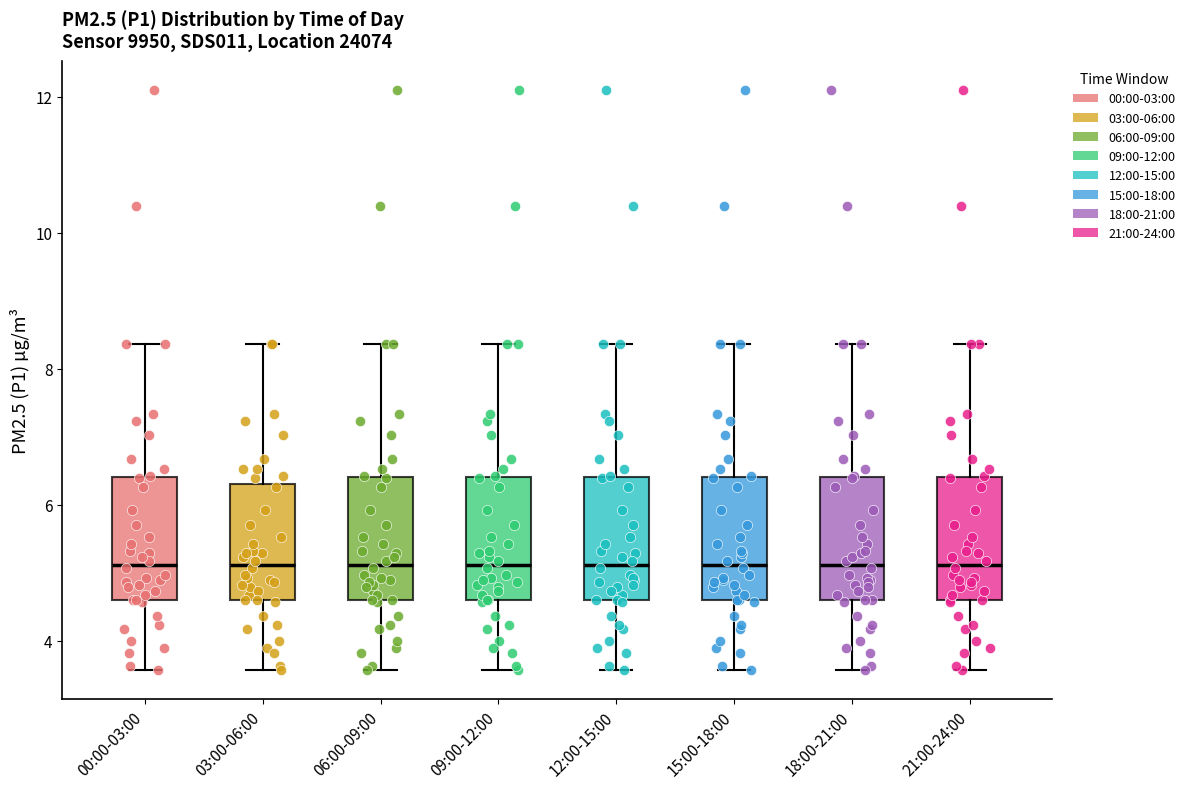

Reading left to right, read every box against the y-axis: the position of its median line, the range the box covers, and the ends of its whiskers. The values are not printed on the chart, so give them approximately, as read against the axis.

00:00-03:00: median 5.2, box 4.6 to 6.4, whiskers 3.6 to 8.4
03:00-06:00: median 5.2, box 4.6 to 6.4, whiskers 3.6 to 8.4
06:00-09:00: median 5.2, box 4.6 to 6.4, whiskers 3.6 to 8.4
09:00-12:00: median 5.2, box 4.6 to 6.4, whiskers 3.6 to 8.4
12:00-15:00: median 5.2, box 4.6 to 6.4, whiskers 3.6 to 8.4
15:00-18:00: median 5.2, box 4.6 to 6.4, whiskers 3.6 to 8.4
18:00-21:00: median 5.2, box 4.6 to 6.4, whiskers 3.6 to 8.4
21:00-24:00: median 5.2, box 4.6 to 6.4, whiskers 3.6 to 8.4